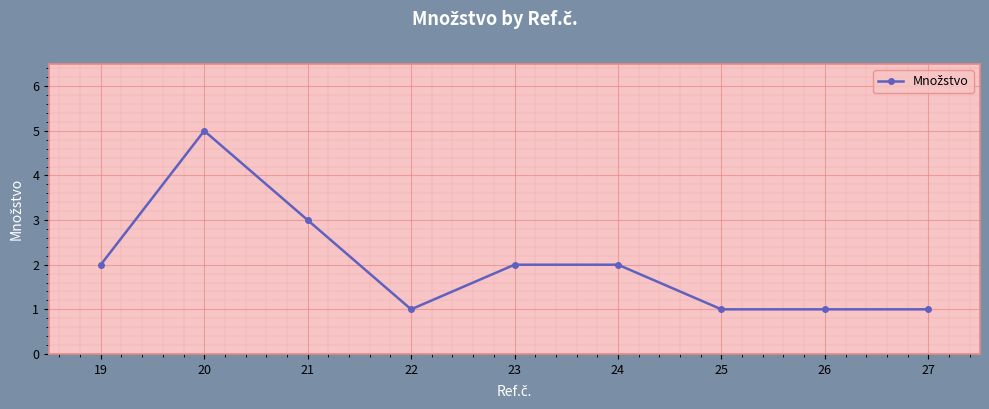

What is the value of the 5th point from the left?

2